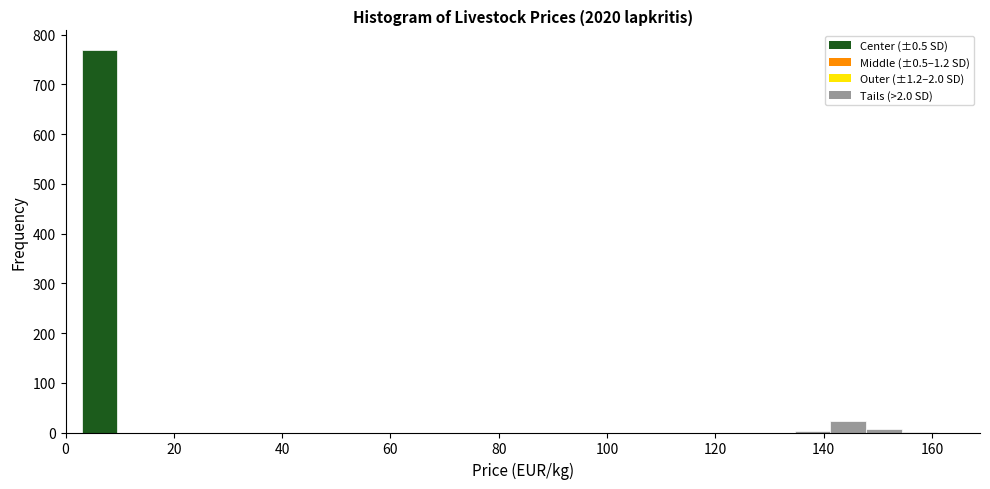

Read against the x-axis, roughly where is the centre of the tallest bar?

6